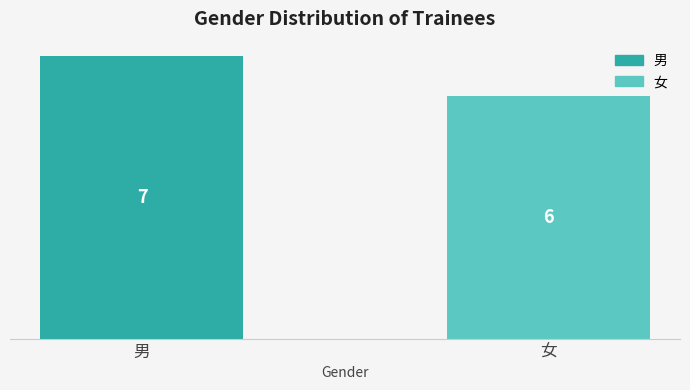

What is the difference between the maximum and minimum values?

1